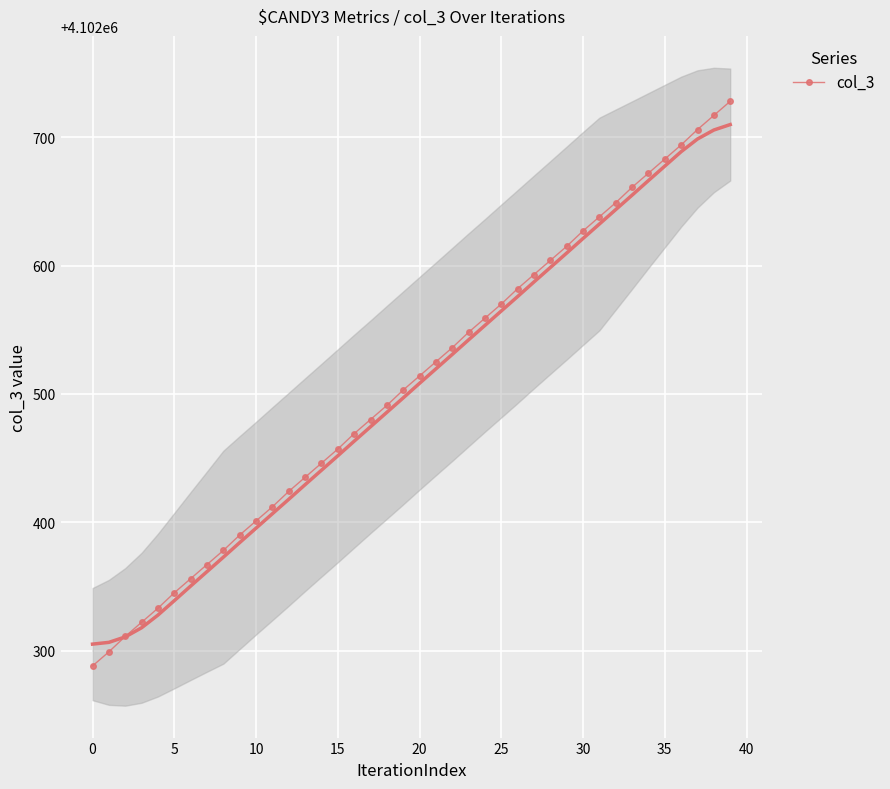

Is it true that col_3 equals 4102570 at 25?

True